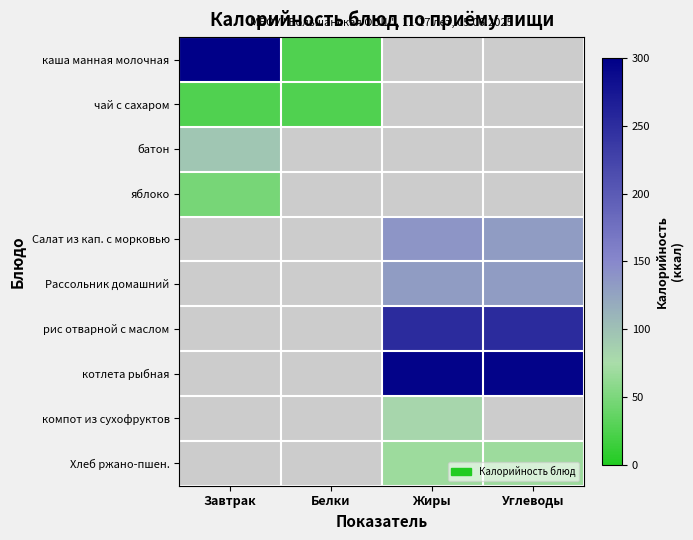

How many data points does each series have?

4